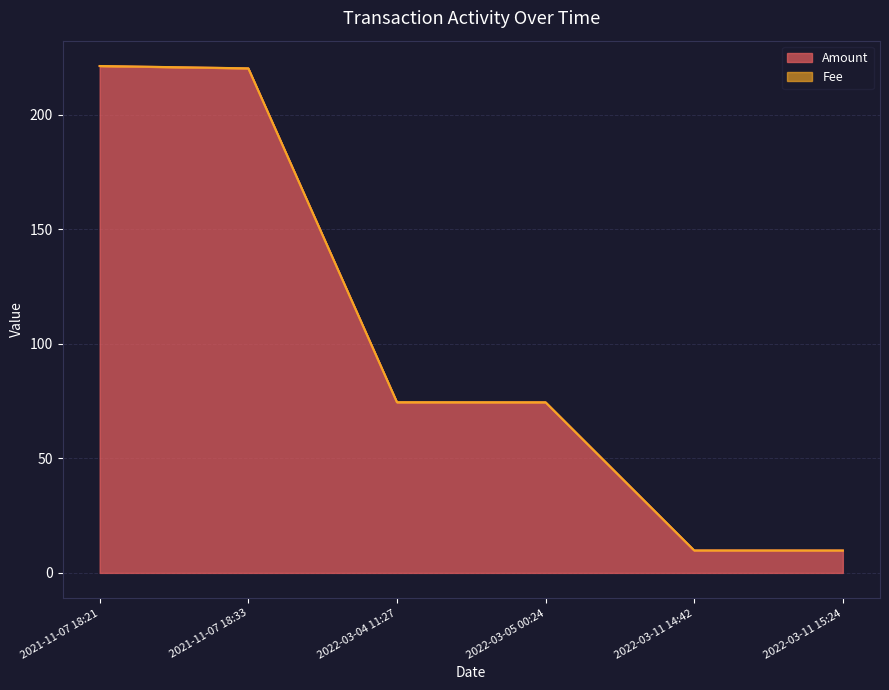

Where does the data first go above 74?

2021-11-07 18:21